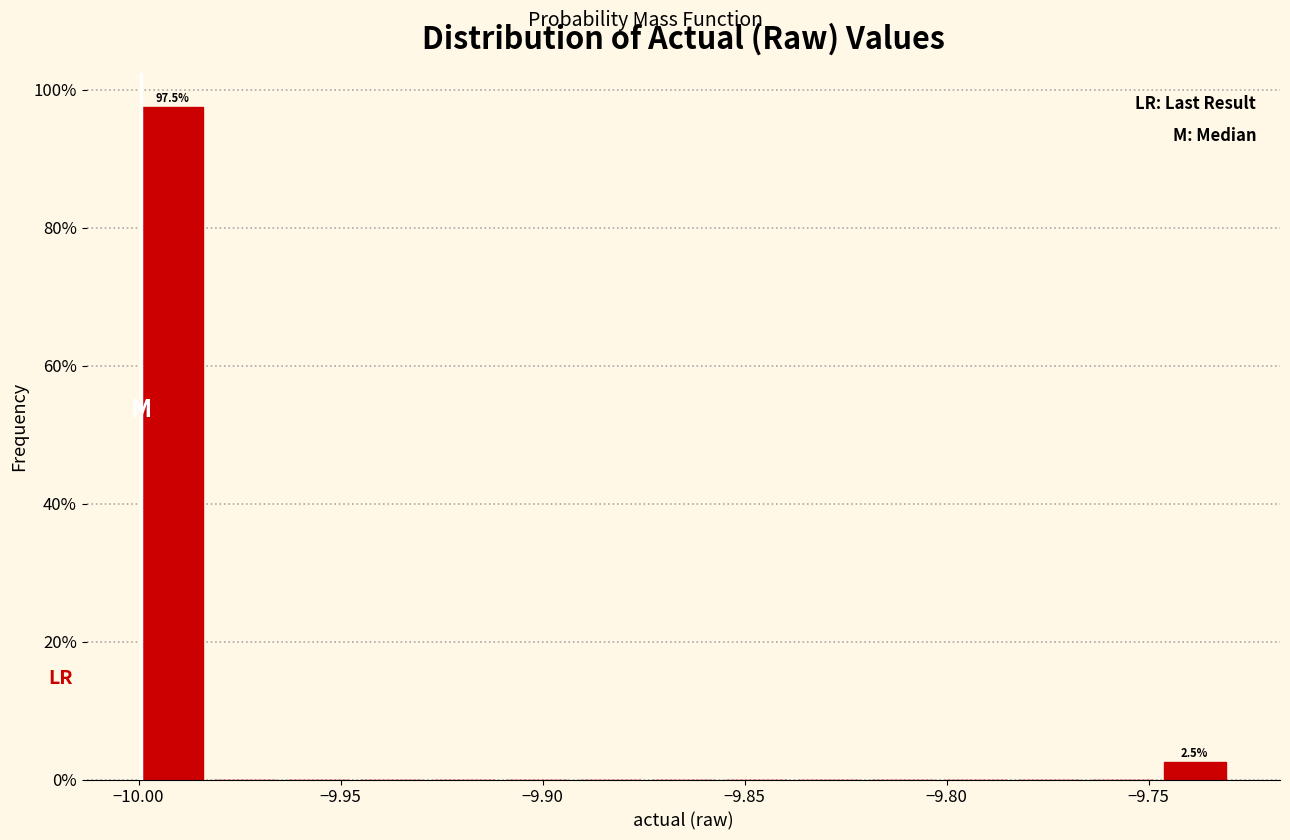

Read against the x-axis, roughly where is the centre of the tallest bar?

-9.990